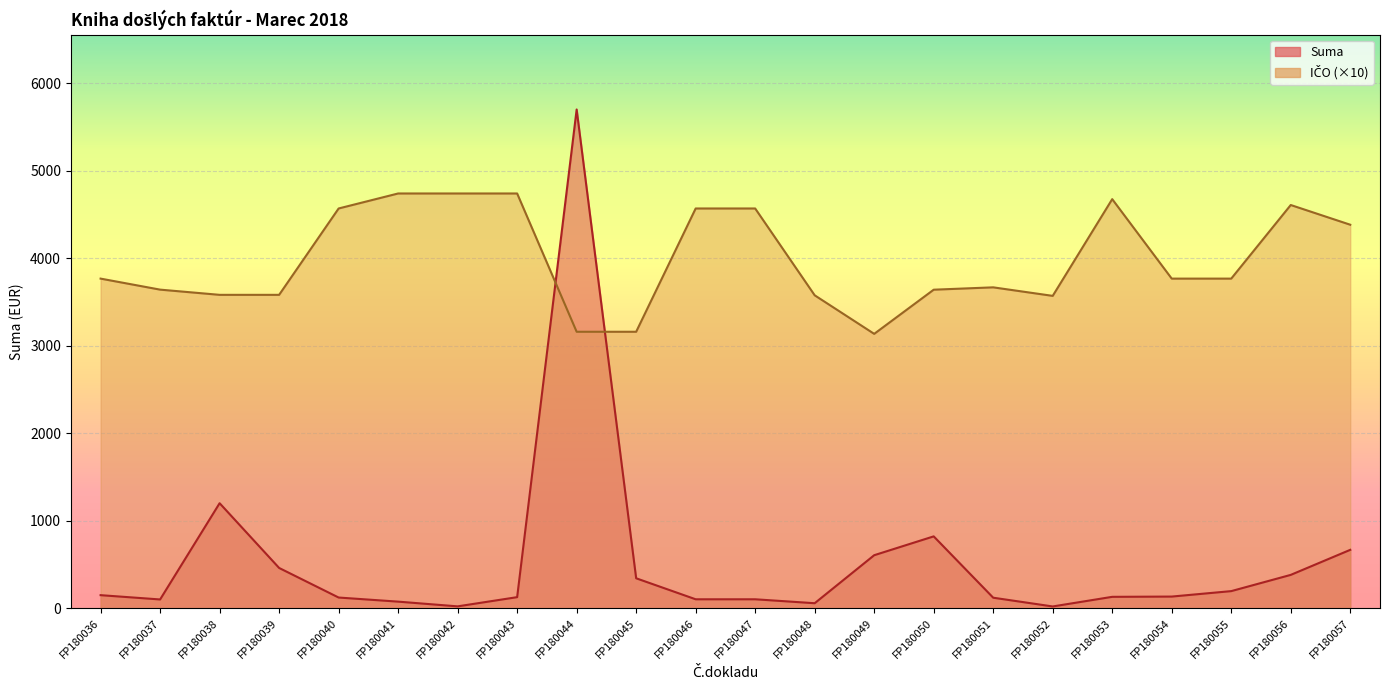

What is the greatest value displayed?

5700.0